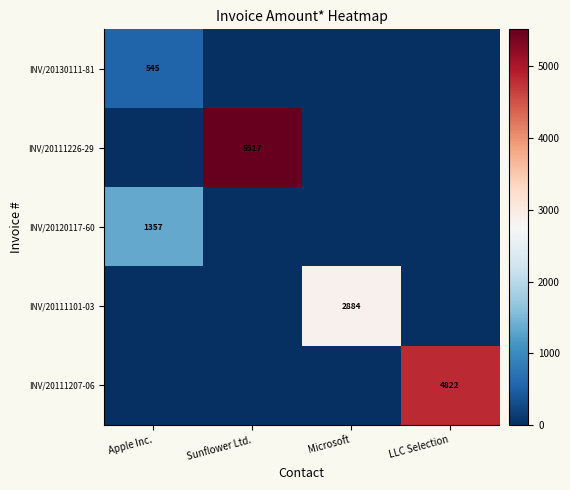

Which category has the lowest value across all series?

Sunflower Ltd.